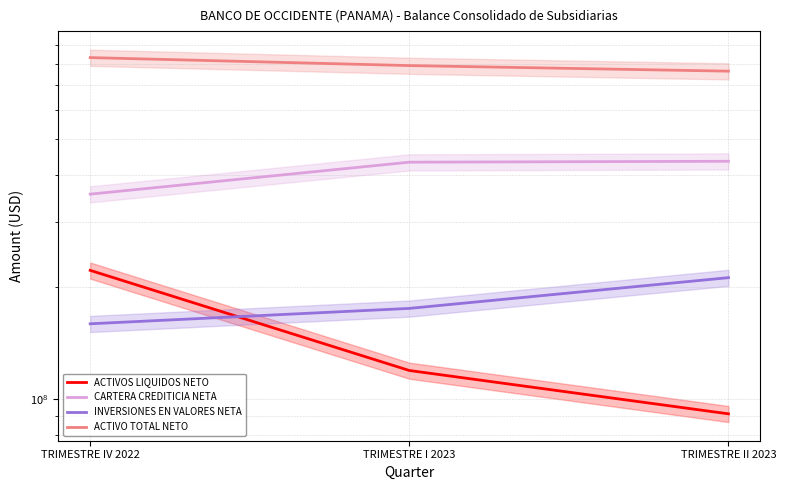

What is the sum of all ACTIVO TOTAL NETO values?

2386085333.4